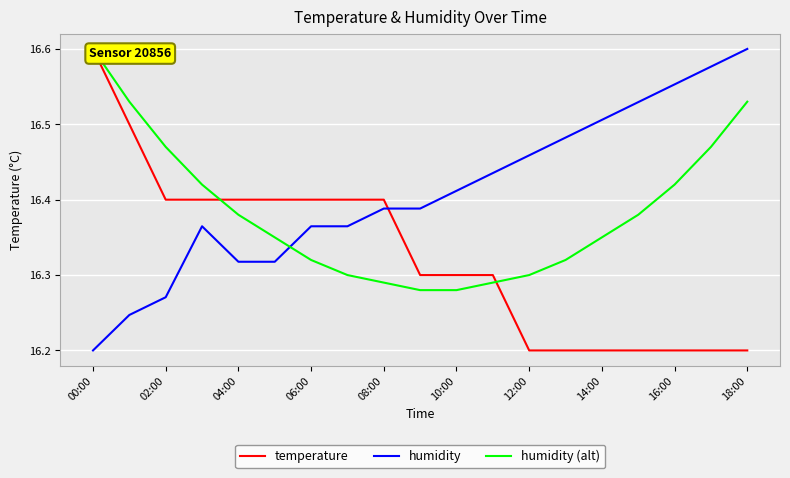

List the series in order of their peak value, highest first.

temperature, humidity, humidity (alt)